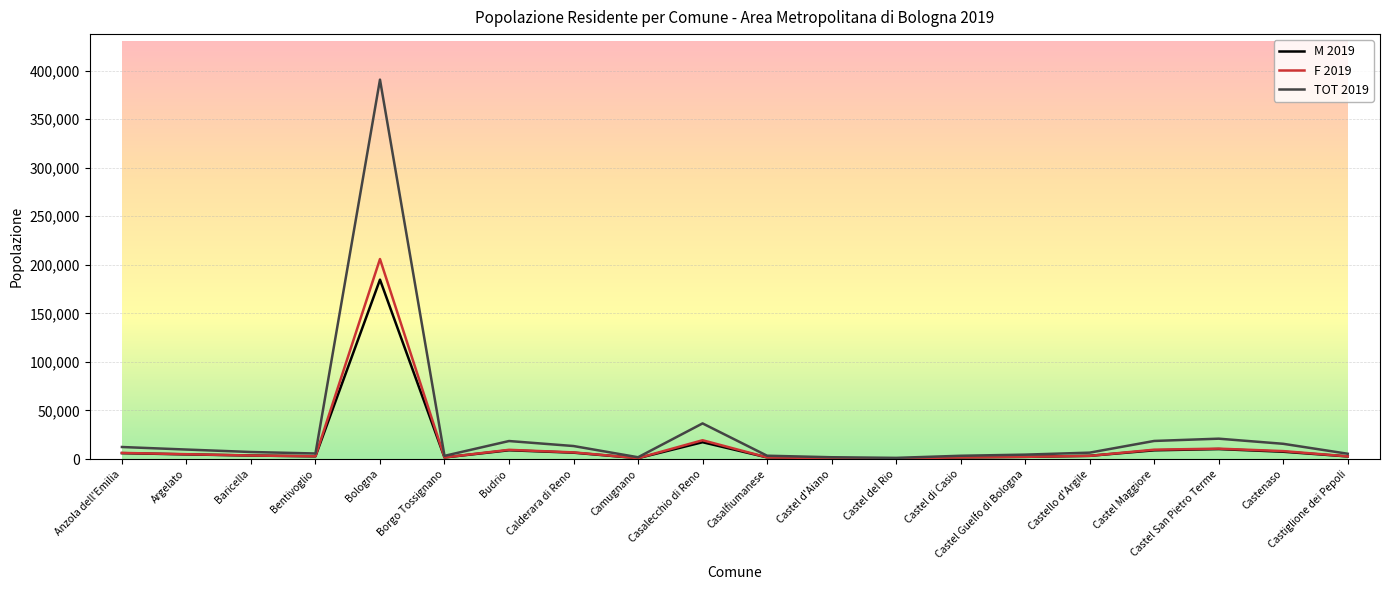

Rank the series by their maximum value, from lowest to highest.

M 2019, F 2019, TOT 2019